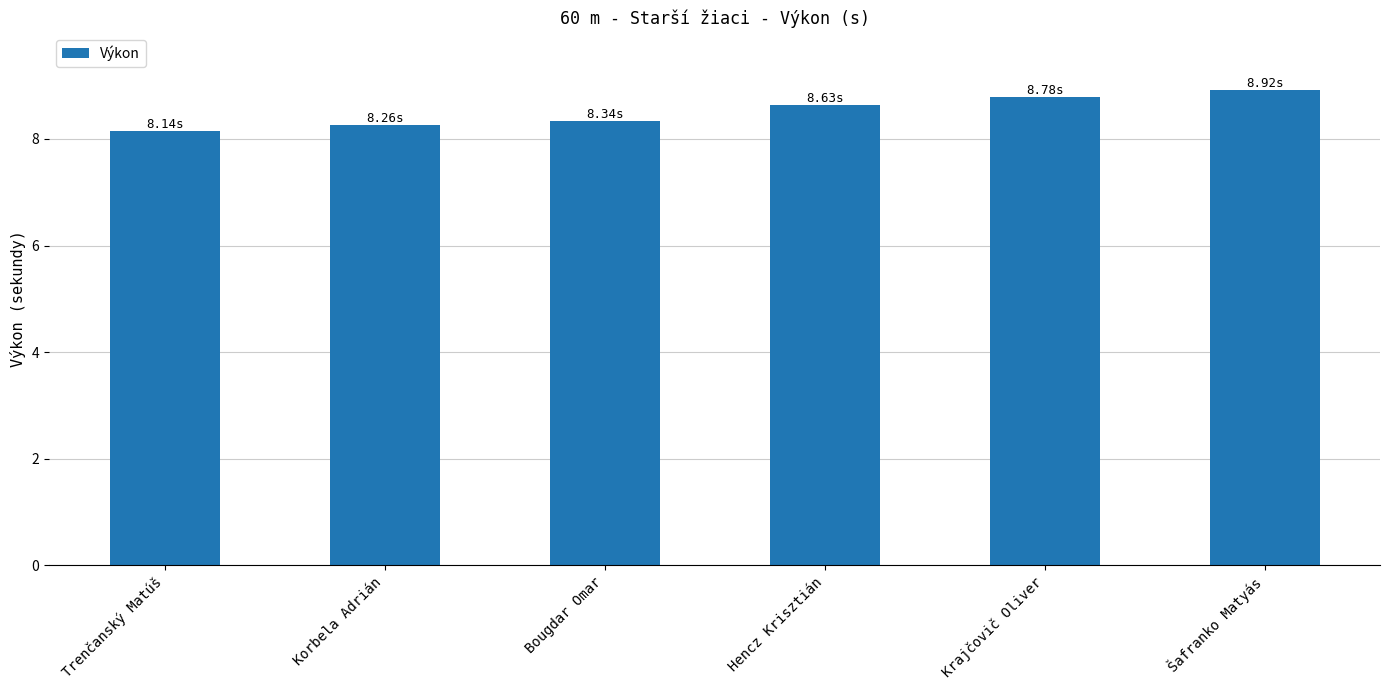

At which label is the value closest to 8?

Trenčanský Matúš